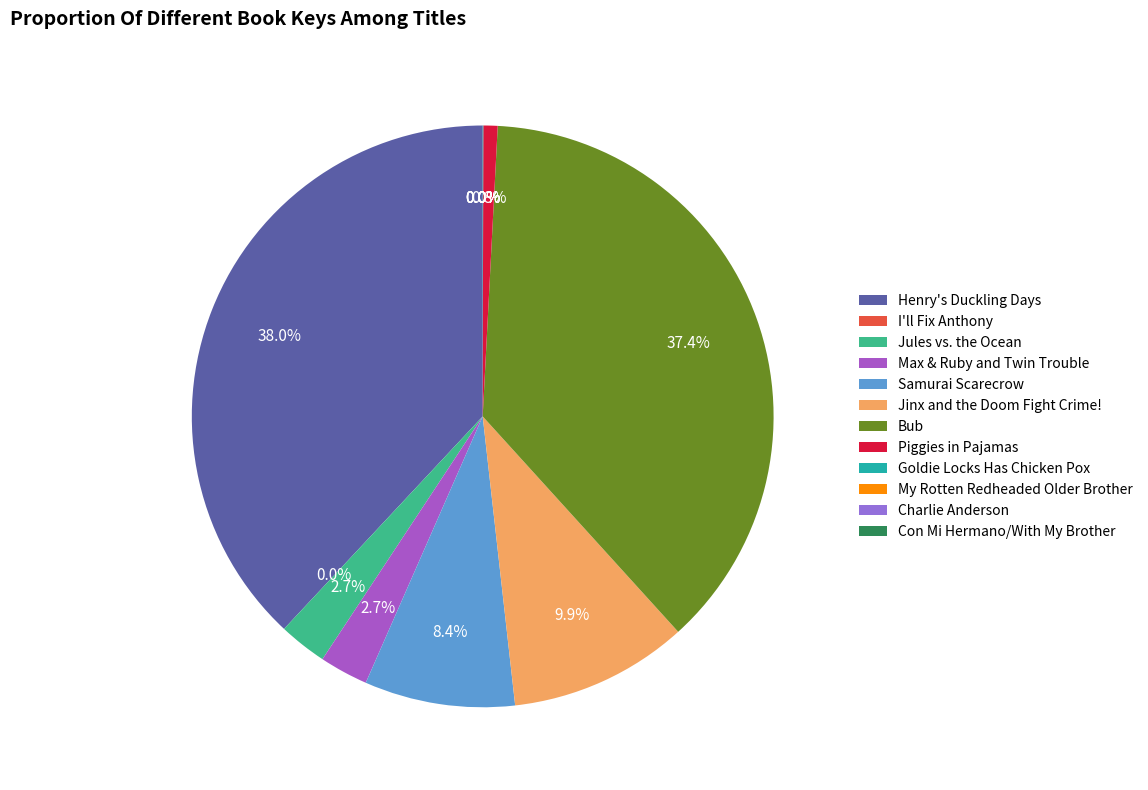

Count the number of slices in the pie.

12